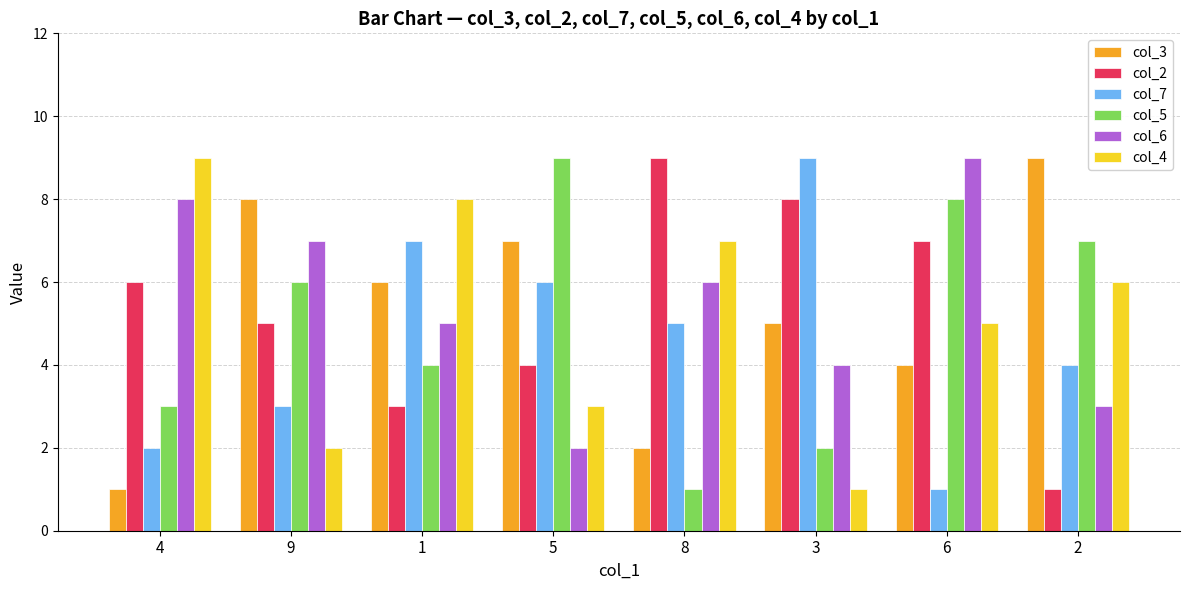

What is the maximum value for col_5?

9